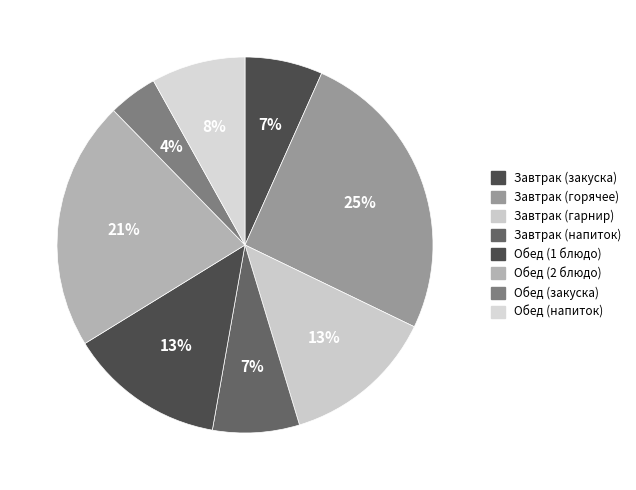

To the nearest percent, what is the difference between the largest and smallest slice percentages?

21%